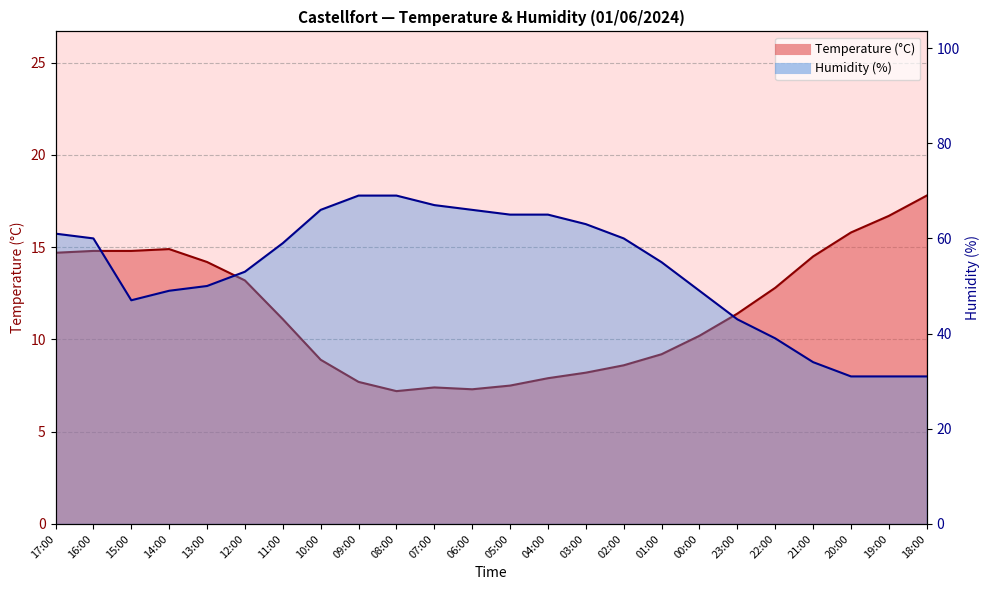

How many values in the Temperature (°C) series exceed 11?

13